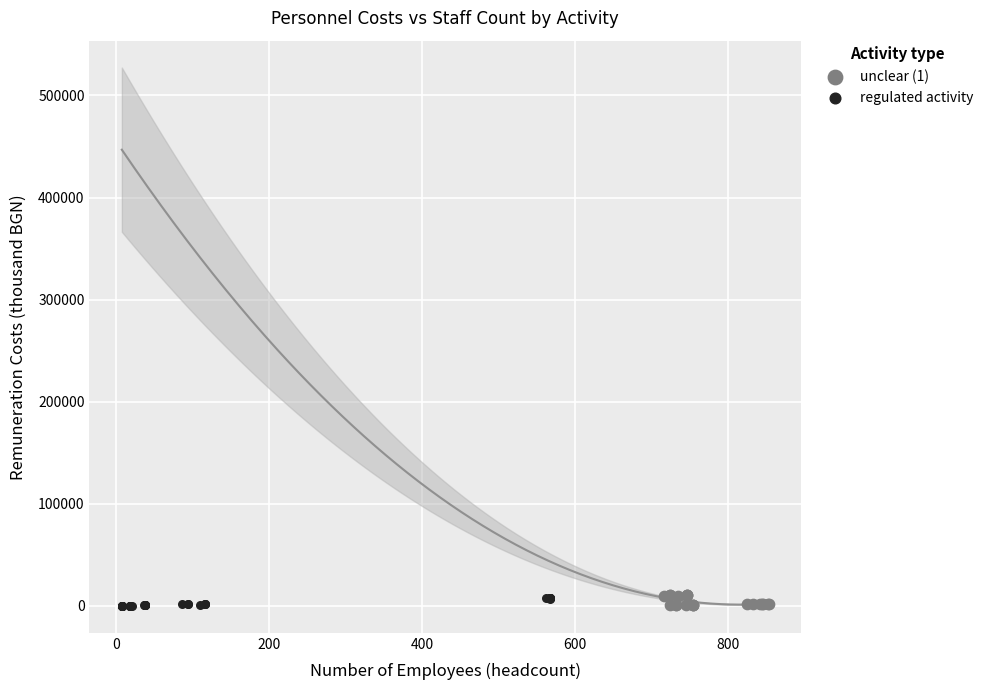

What are all the series names shown in the legend?

unclear (1), regulated activity